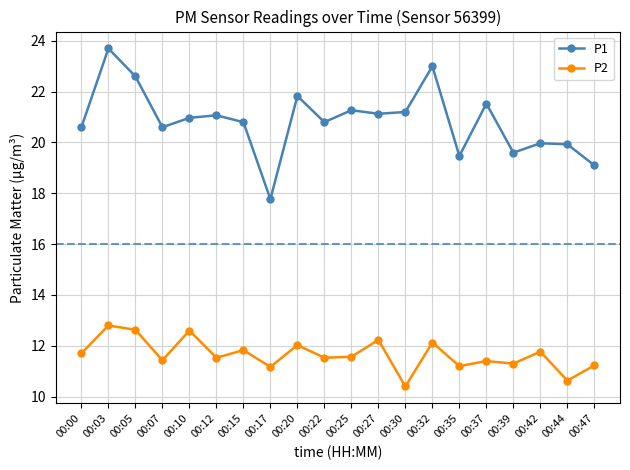

True or false: P1 and P2 intersect in this chart.

False